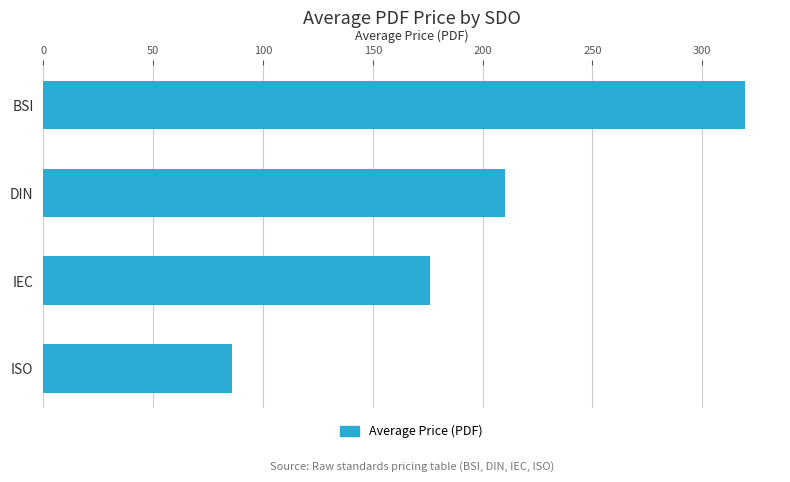

What is the label of the 3rd bar from the bottom?

DIN